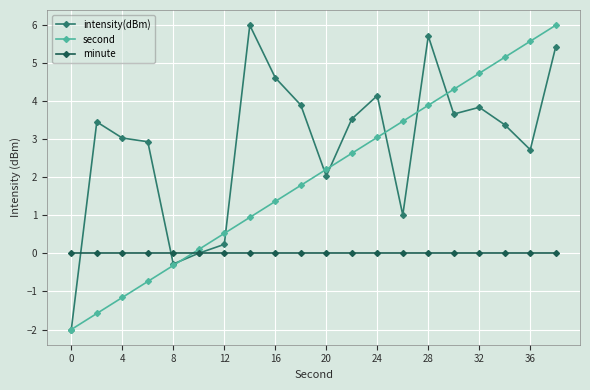

True or false: intensity(dBm) has more than 0 interior local peaks.

True